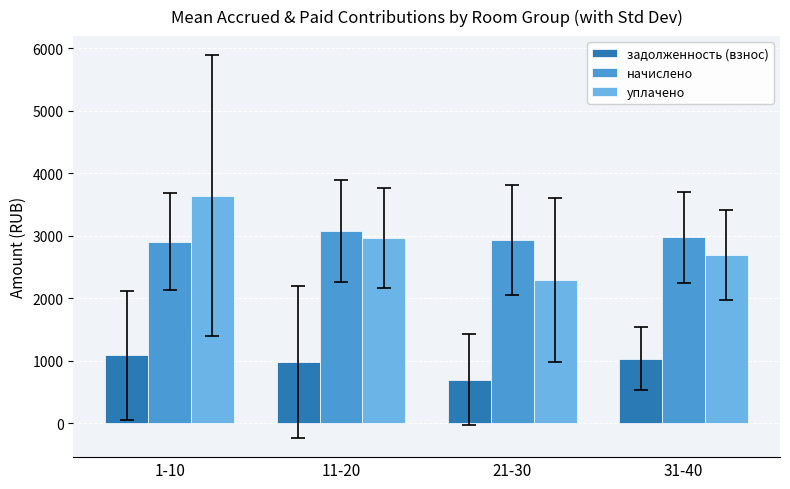

Rank the series at 21-30 from highest to lowest value.

начислено, уплачено, задолженность (взнос)